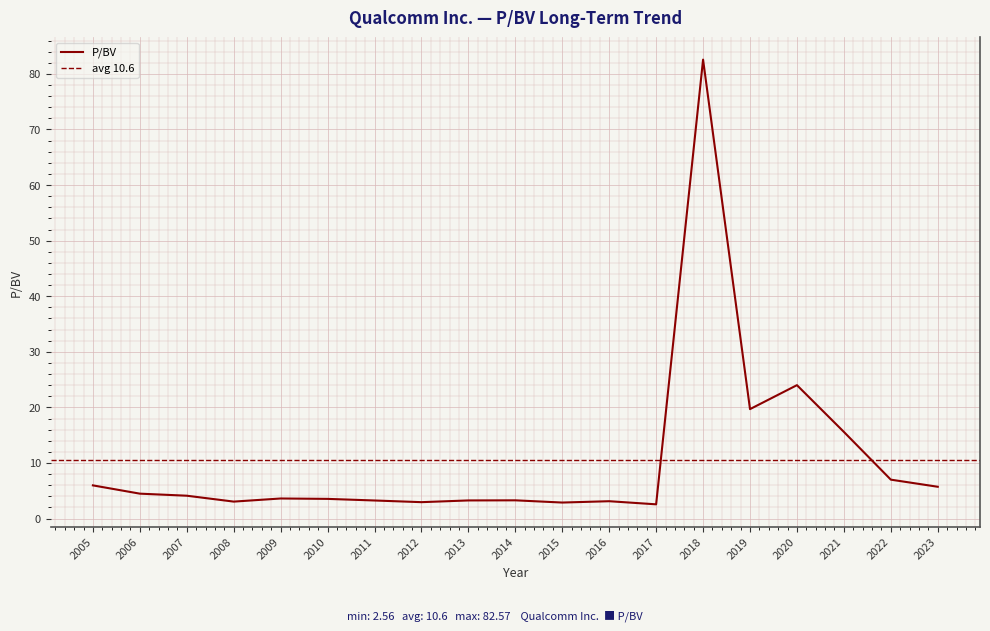

How many distinct data groups are displayed?

1